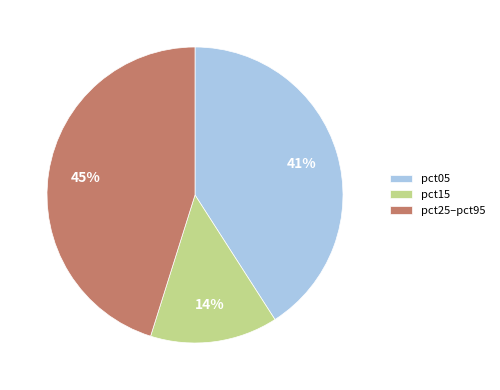

To the nearest percent, what is the average slice percentage?

33%